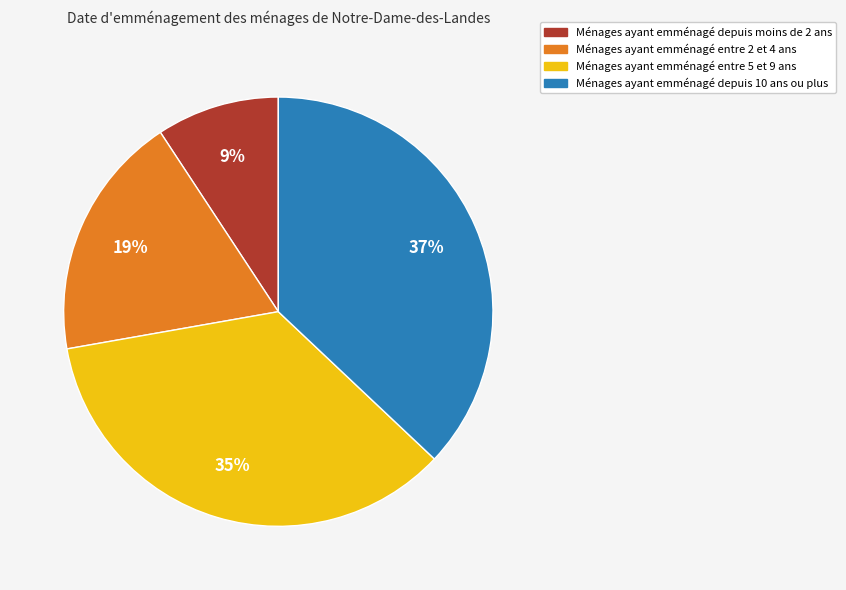

To the nearest percent, what is the average slice percentage?

25%